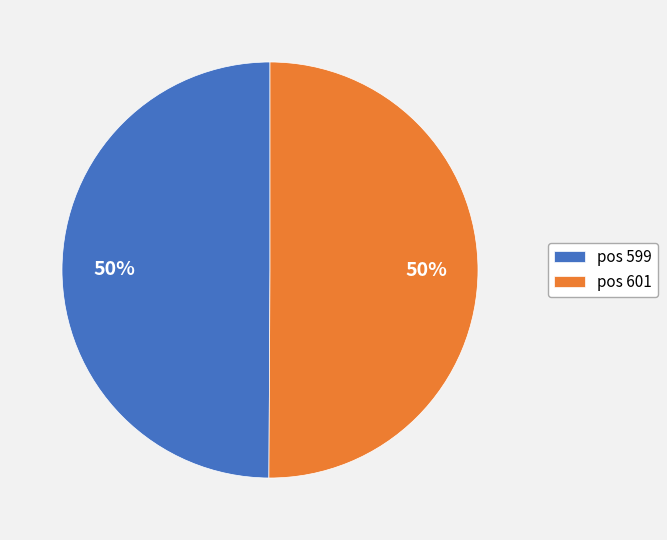

Is the sum of pos 599 and pos 601 greater than half?

Yes